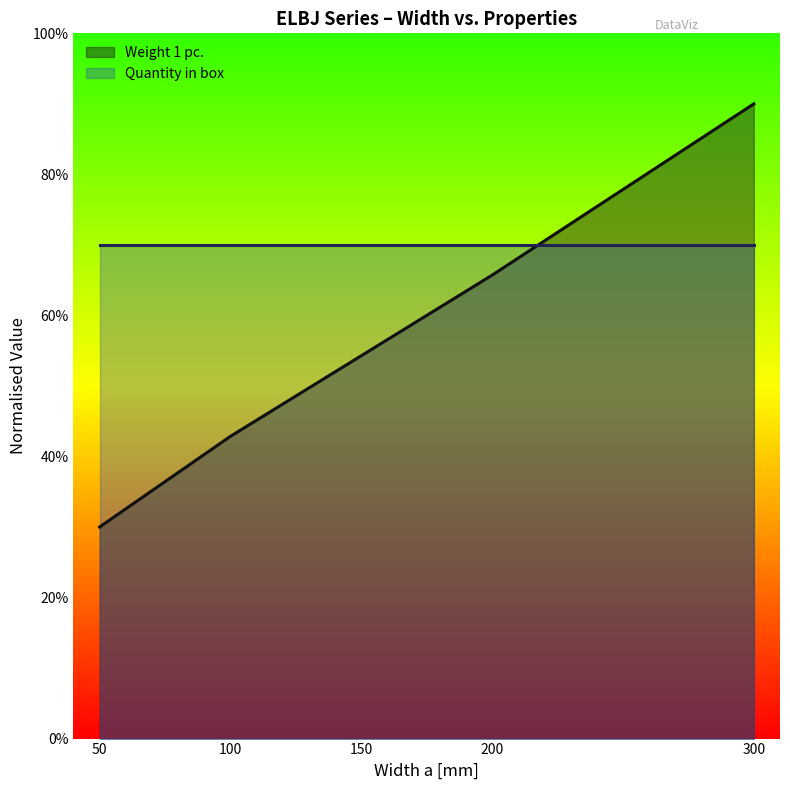

Where is the data nearest to the value 3?

150